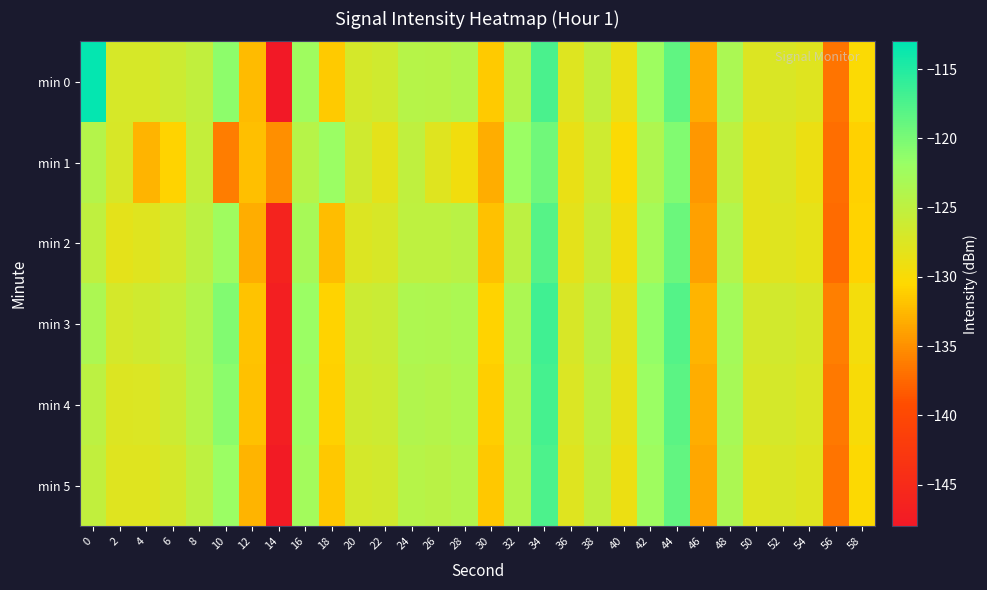

Between 0 and 20, which series saw the biggest shift?

min 0